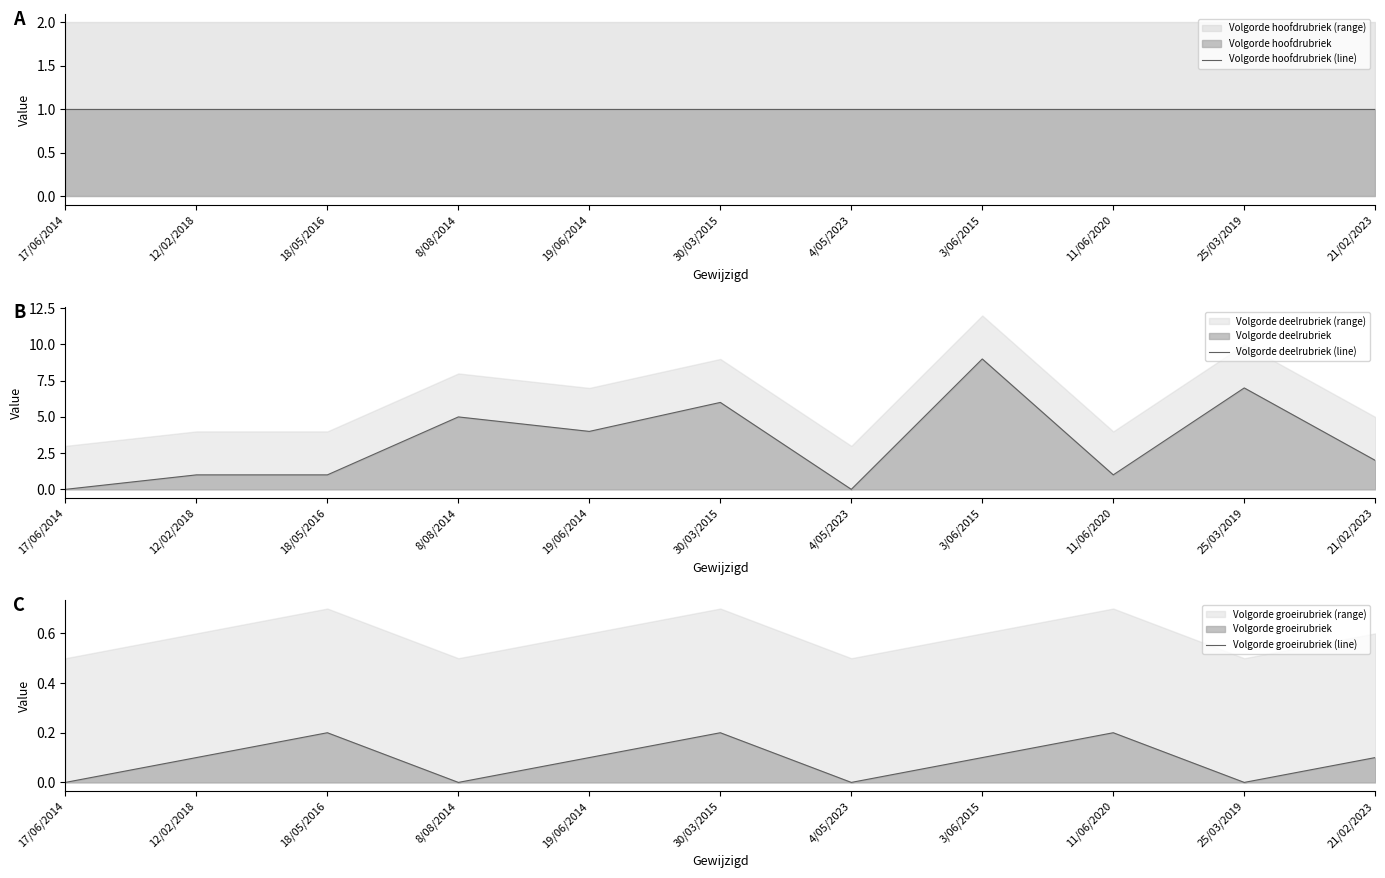

Reading right to left, what are all the values shown in this chart?

Volgorde hoofdrubriek (line): 21/02/2023=1.0	25/03/2019=1.0	11/06/2020=1.0	3/06/2015=1.0	4/05/2023=1.0	30/03/2015=1.0	19/06/2014=1.0	8/08/2014=1.0	18/05/2016=1.0	12/02/2018=1.0	17/06/2014=1.0
Volgorde deelrubriek (line): 21/02/2023=2.0	25/03/2019=7.0	11/06/2020=1.0	3/06/2015=9.0	4/05/2023=0.0	30/03/2015=6.0	19/06/2014=4.0	8/08/2014=5.0	18/05/2016=1.0	12/02/2018=1.0	17/06/2014=0.0
Volgorde groeirubriek (line): 21/02/2023=0.1	25/03/2019=0.0	11/06/2020=0.2	3/06/2015=0.1	4/05/2023=0.0	30/03/2015=0.2	19/06/2014=0.1	8/08/2014=0.0	18/05/2016=0.2	12/02/2018=0.1	17/06/2014=0.0